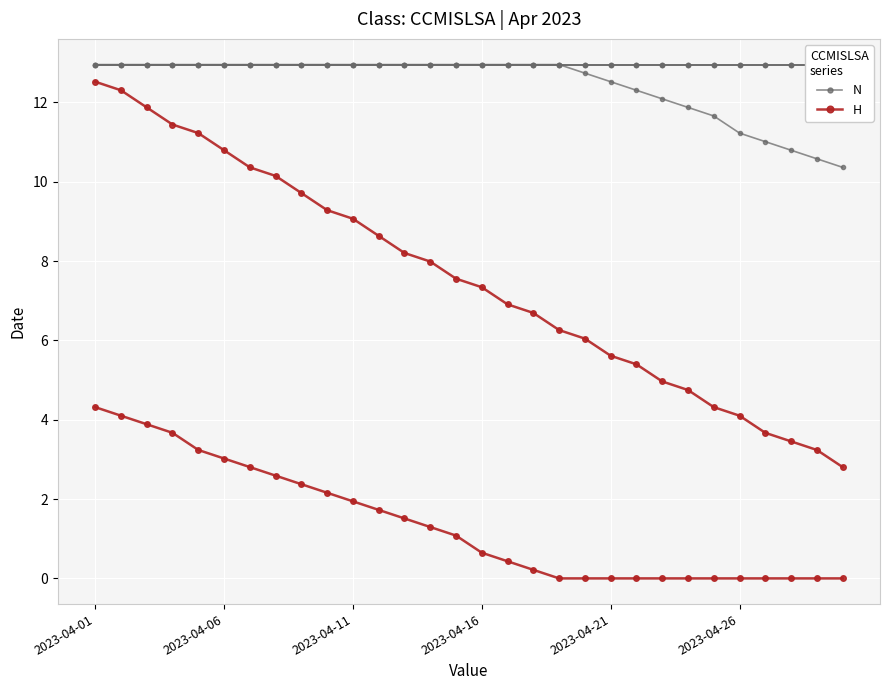

What is the difference between the second highest and second lowest values in the N series?

2.4